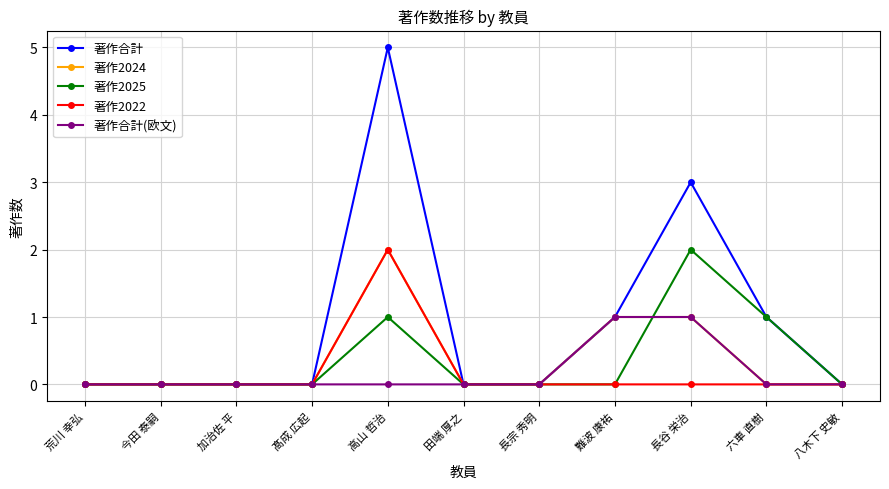

What are all the series names shown in the legend?

著作合計, 著作2024, 著作2025, 著作2022, 著作合計(欧文)